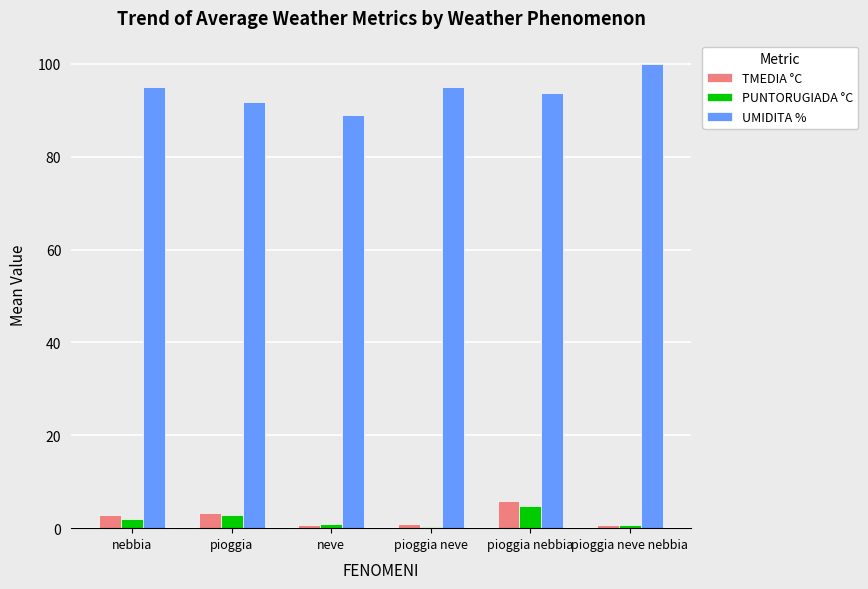

What is the highest value of the PUNTORUGIADA °C series?

4.8